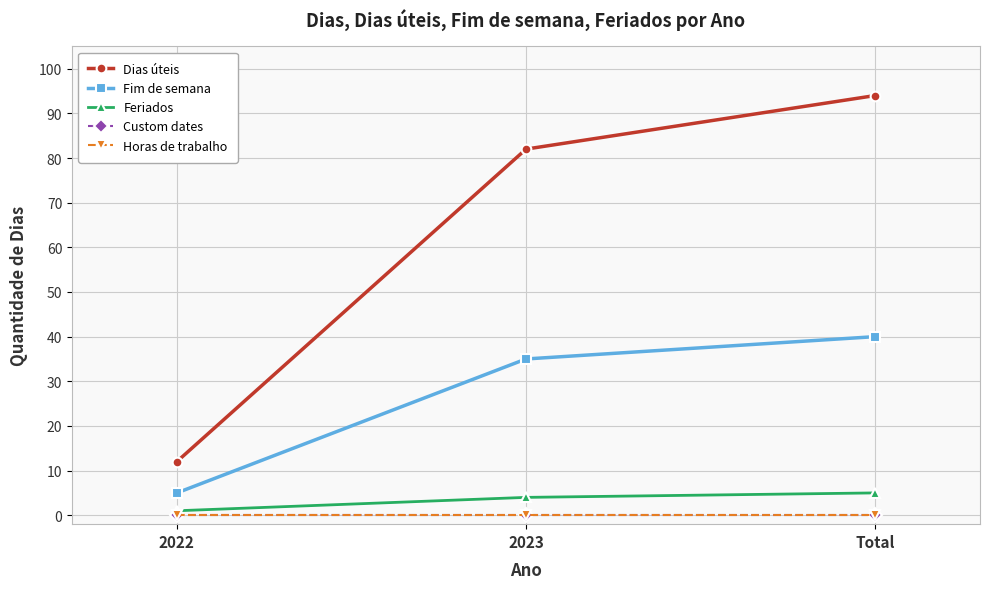

At which label does Dias úteis reach its minimum?

2022